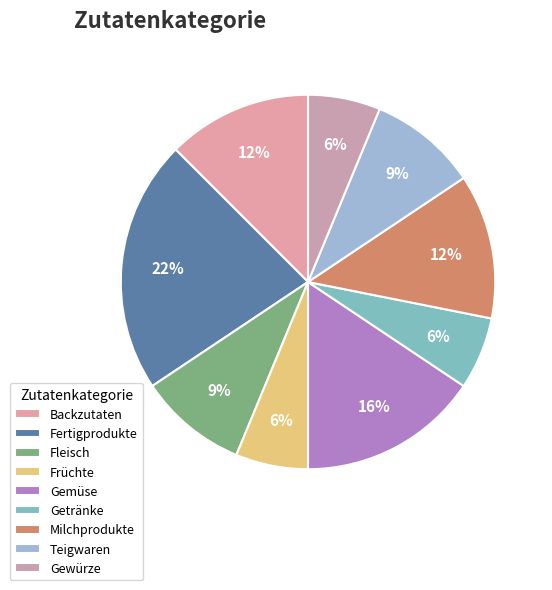

How many slices are in this pie chart?

9